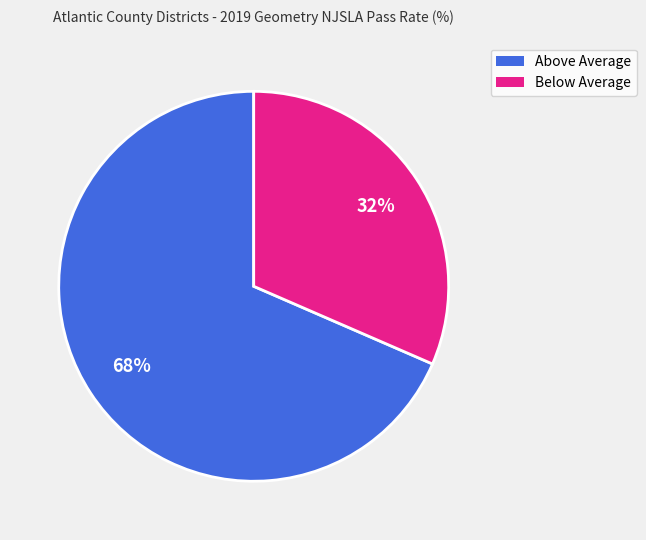

Is there any slice that represents more than half of the pie?

Yes